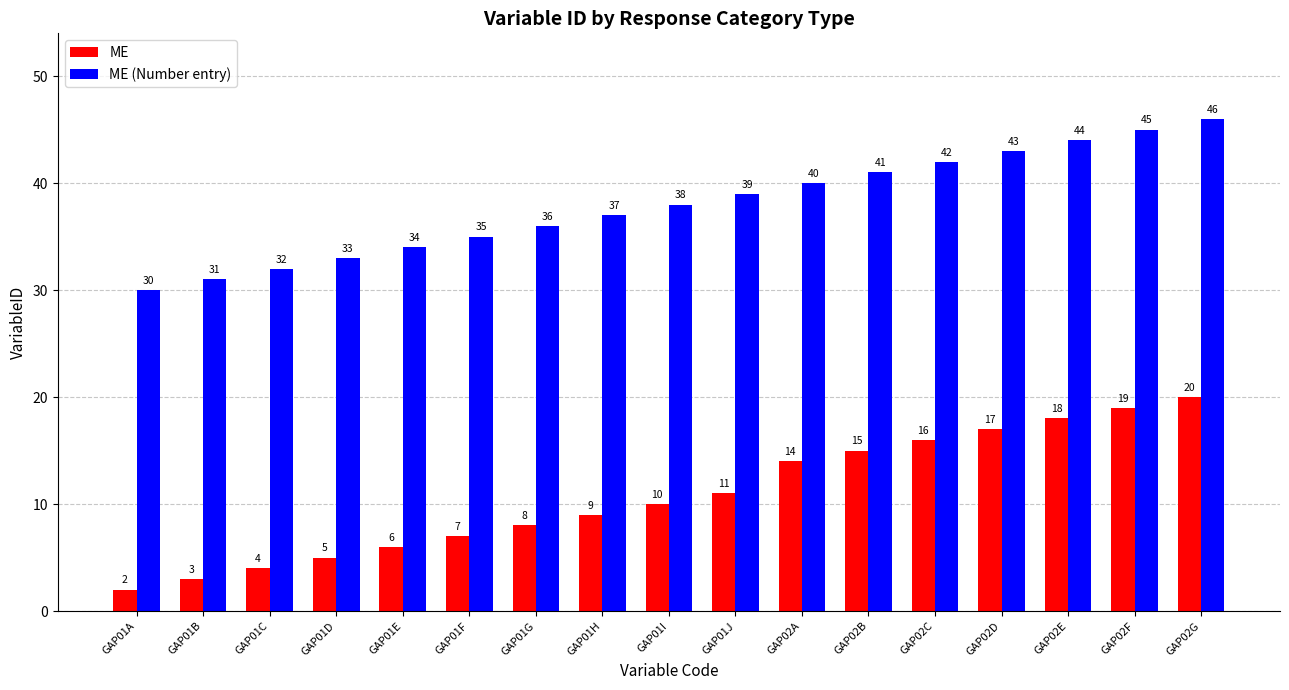

Rank the series by their maximum value, from highest to lowest.

ME (Number entry), ME